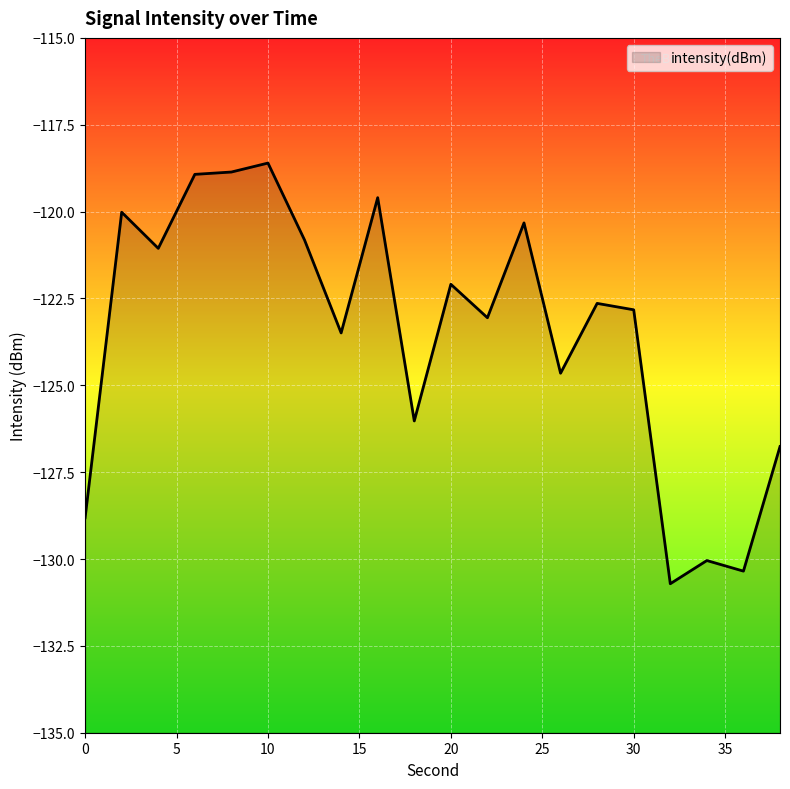

Where is the first local maximum?

2